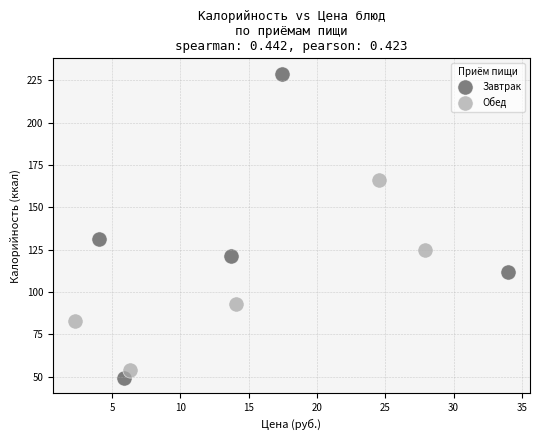

Which series contains the highest Y value?

Завтрак